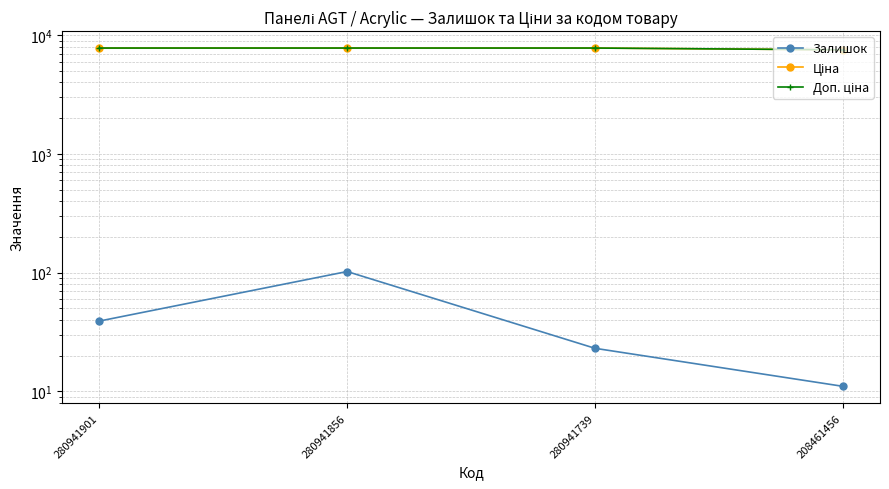

At 208461456, list the series in order from largest to smallest.

Ціна, Доп. ціна, Залишок